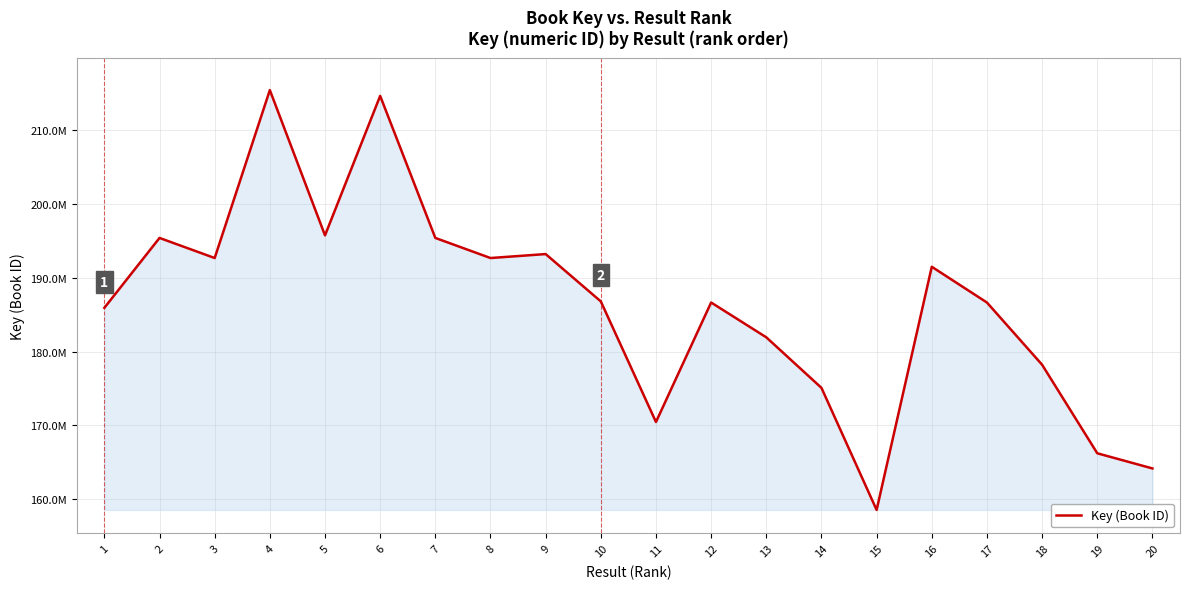

What is the value of the 8th point from the left?

192704365